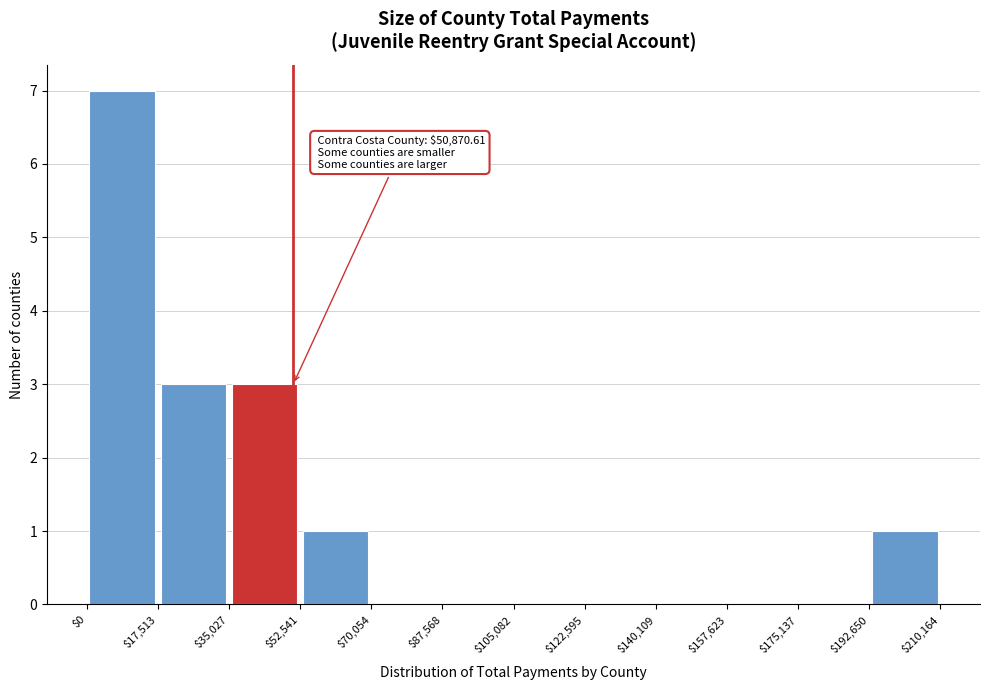

Which range on the x-axis has the tallest bar?

$0 to $17,513